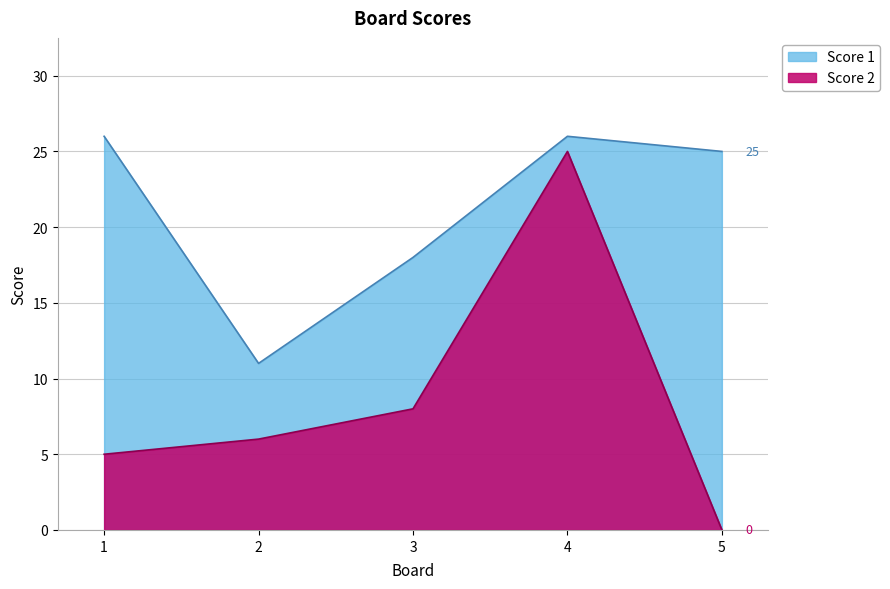

How many interior local peaks (higher than both neighbors) does the data have?

1